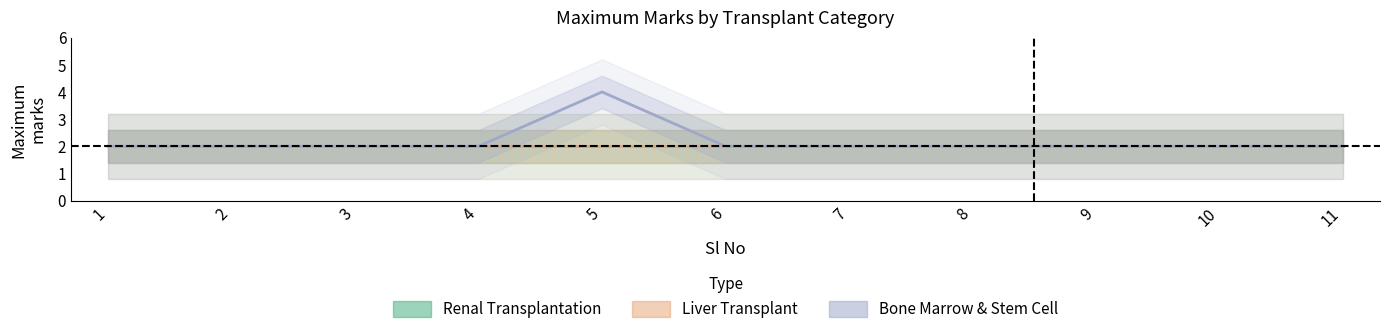

Is it true that Renal Transplantation equals 2 at 10?

True